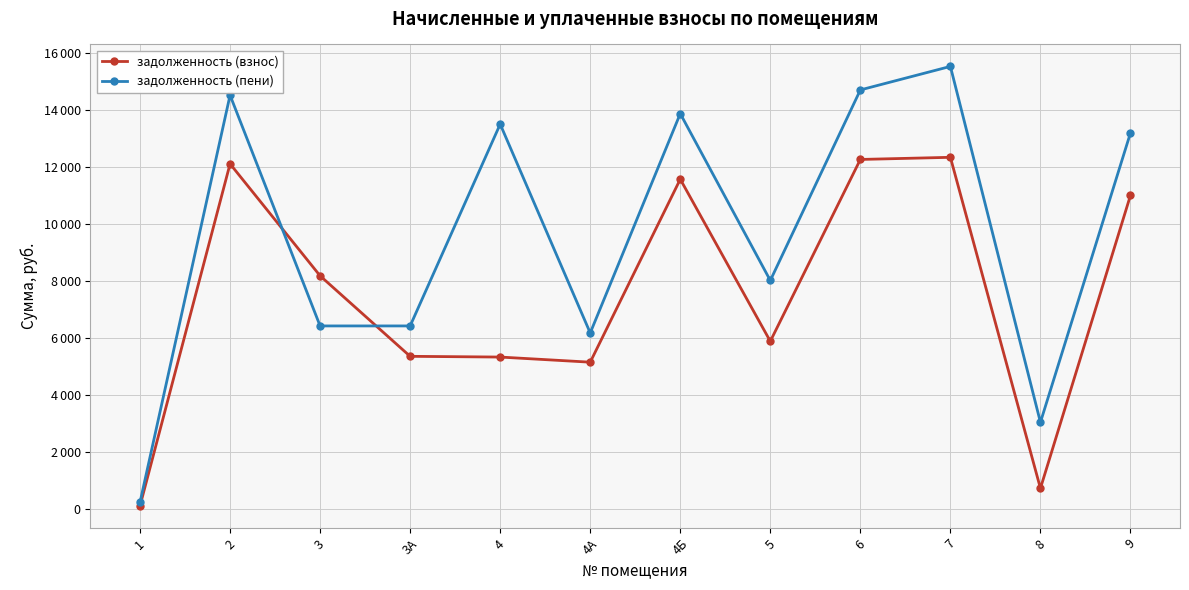

True or false: задолженность (взнос) and задолженность (пени) intersect in this chart.

True